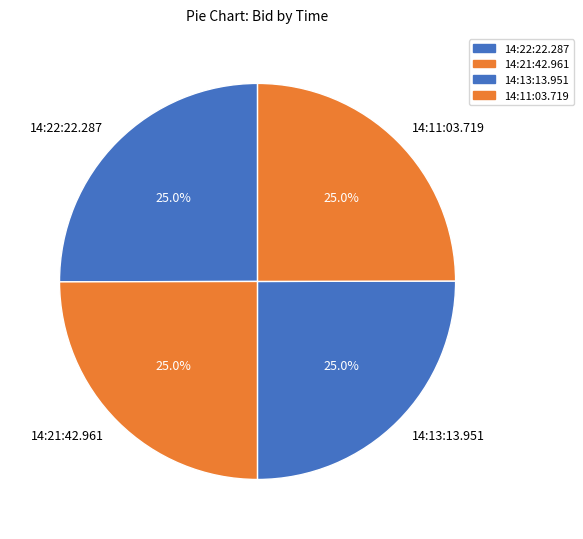

Approximately how many times larger is the value at 14:11:03.719 compared to 14:13:13.951?

1.0